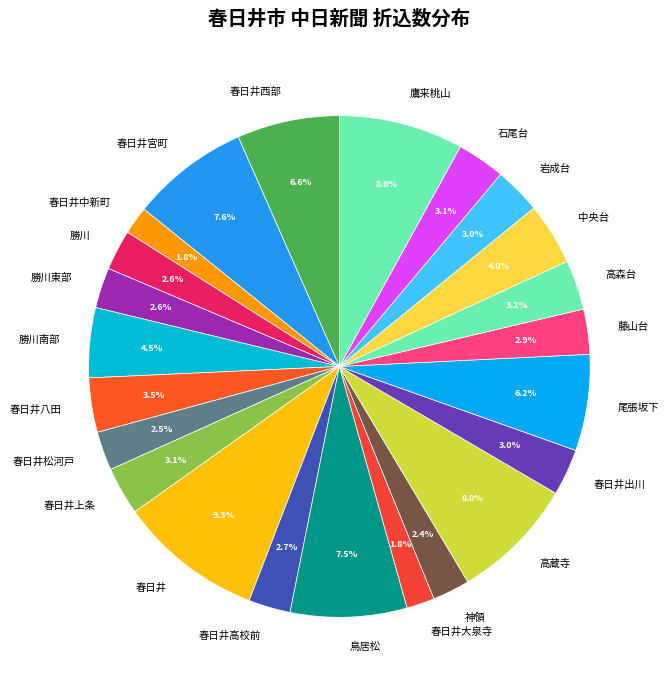

To the nearest percent, what is the difference between the 春日井中新町 and 鳥居松 slice percentages?

6%